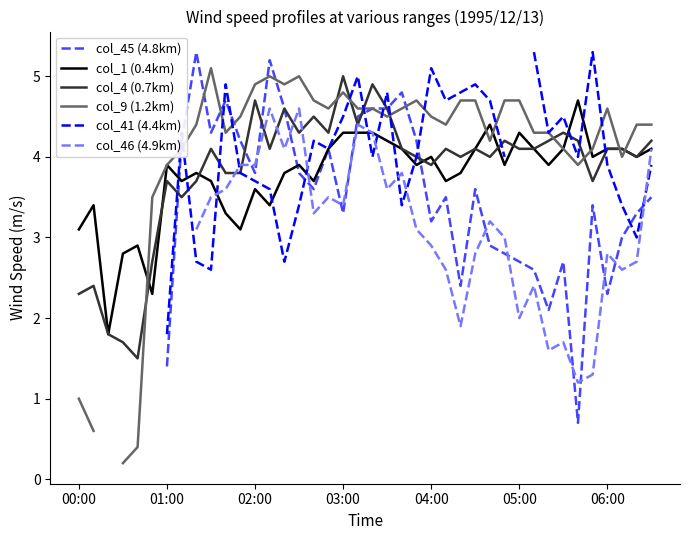

What is the maximum value for col_1 (0.4km)?

4.7